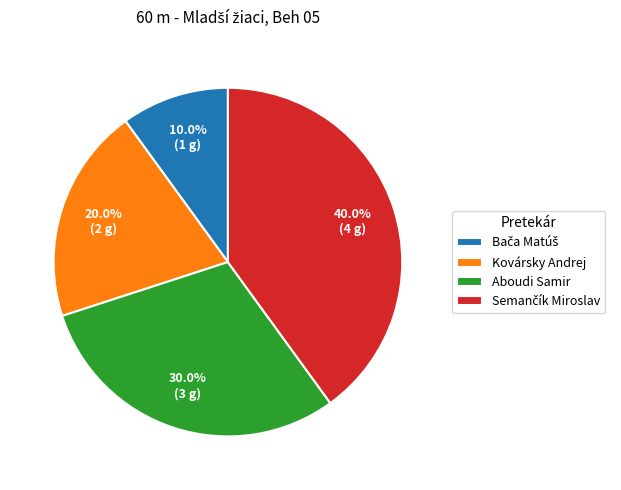

To the nearest percent, what portion does Kovársky Andrej represent?

20%